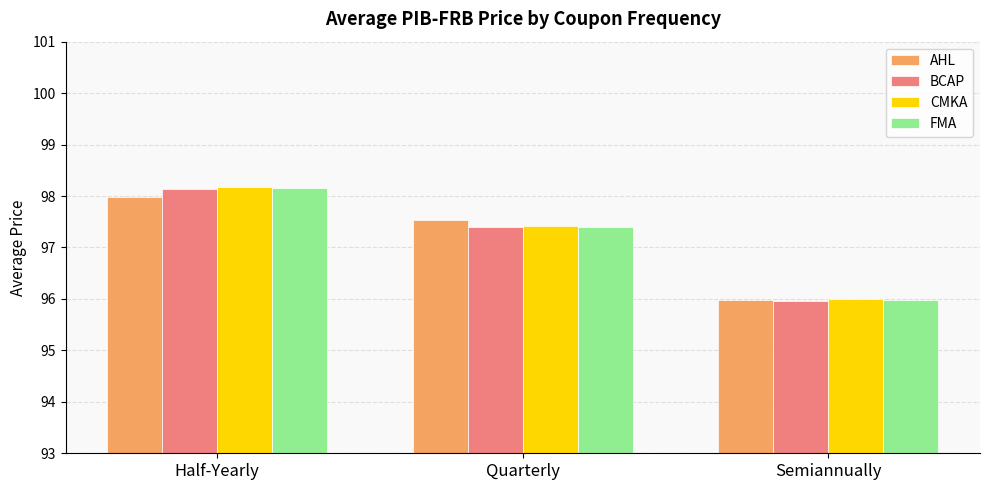

Which series has the largest range (max minus min)?

CMKA